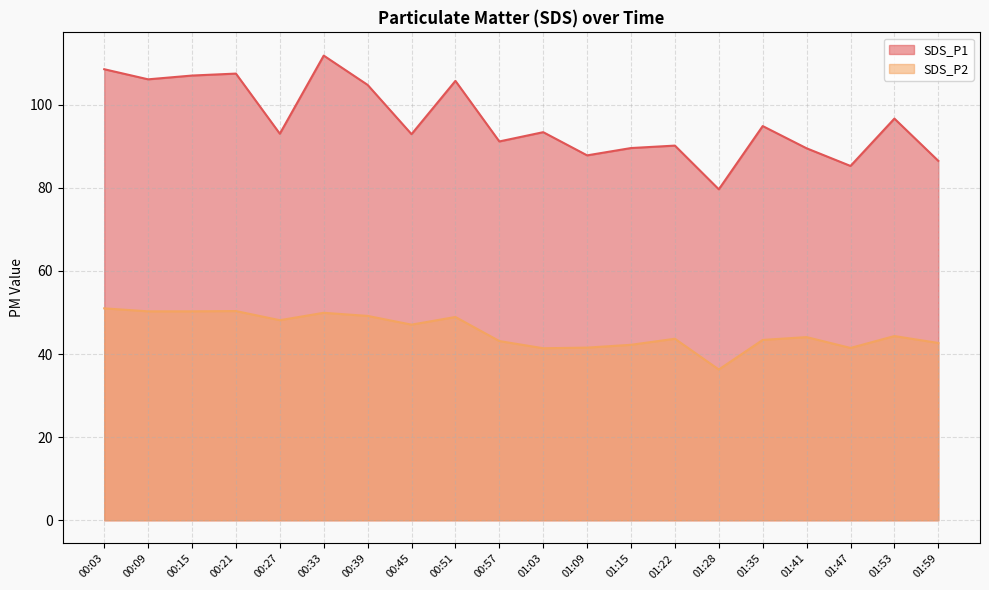

True or false: SDS_P2 and SDS_P1 cross at least once.

False